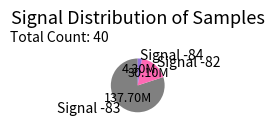

Between Signal -82 and Signal -83, which is larger?

Signal -83